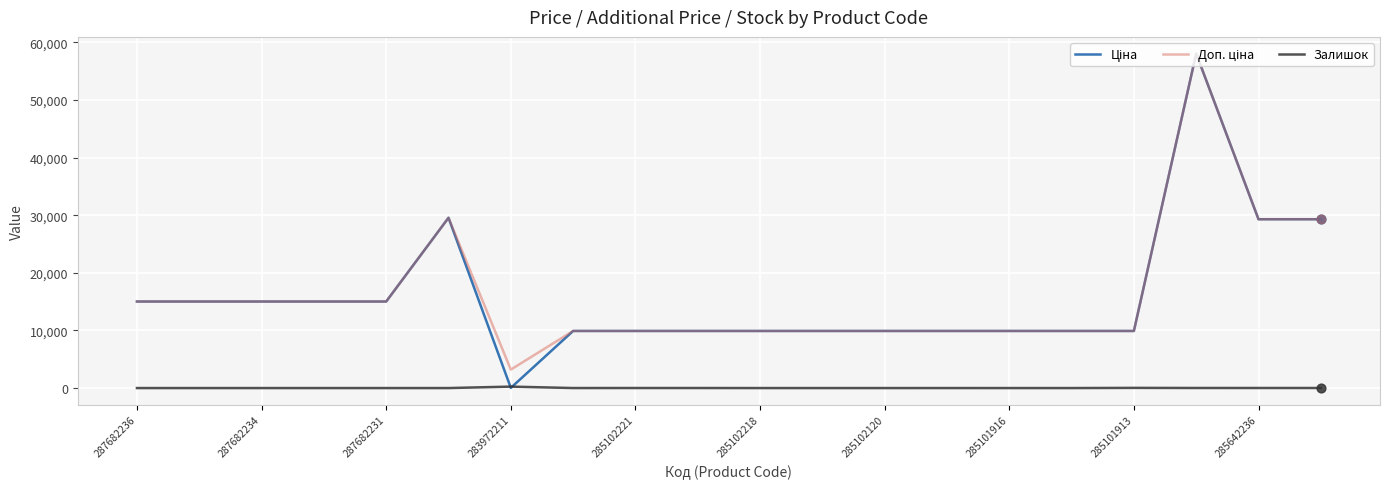

Is this an area chart (filled region under the line)?

No